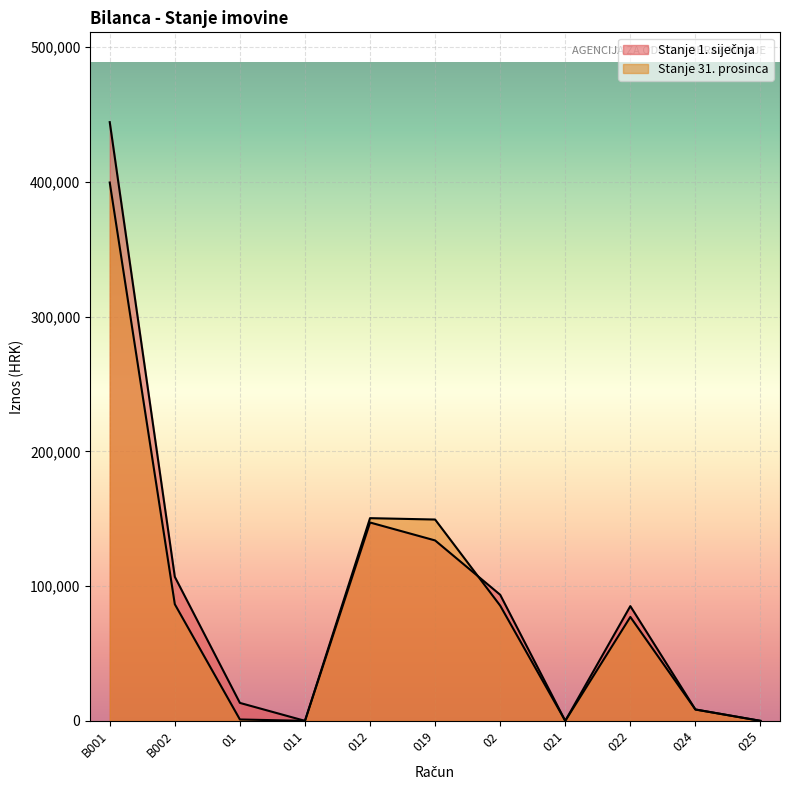

In Stanje 1. siječnja, how many points are higher than both neighbors (excluding endpoints)?

2